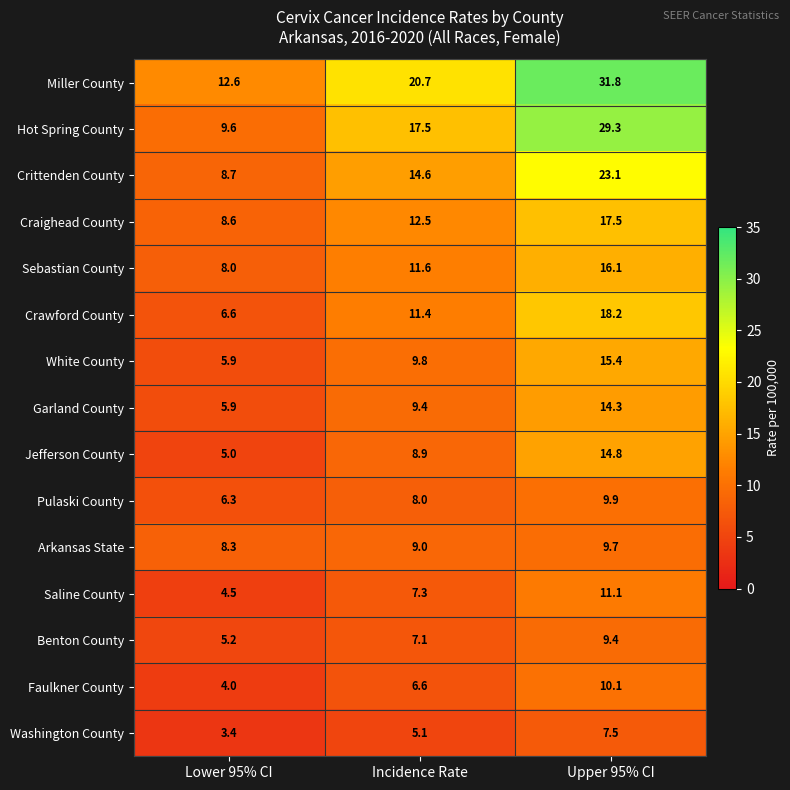

What is the difference between the highest and lowest values at Upper 95% CI?

24.3